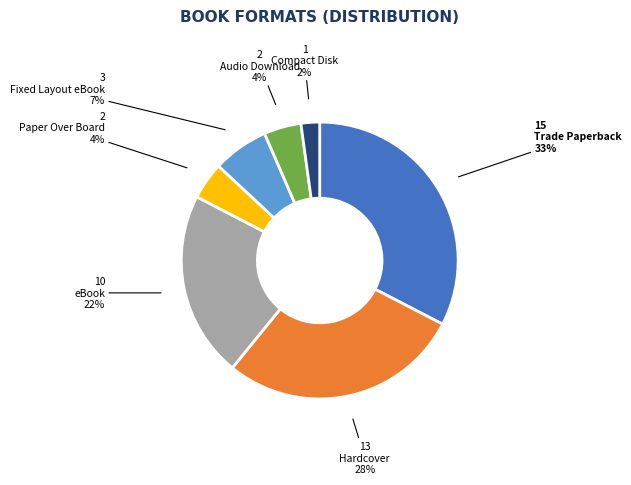

Does any single category account for the majority?

No